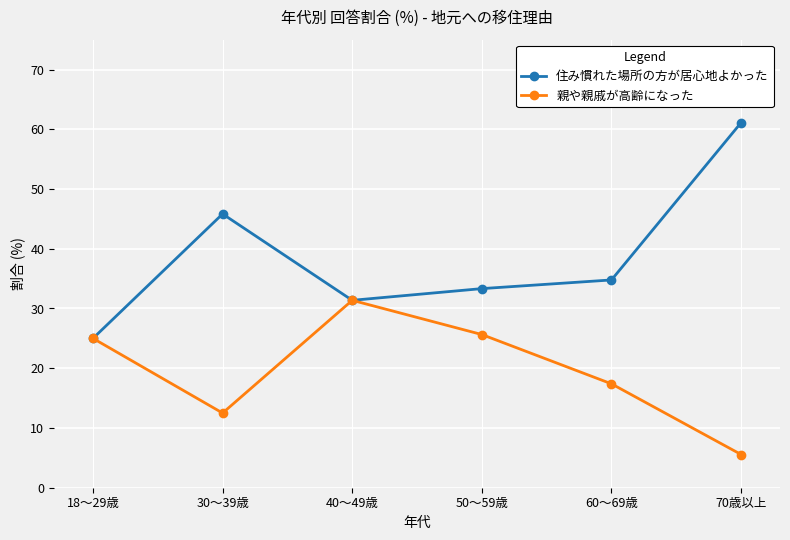

What is the maximum value shown in the chart?

61.1